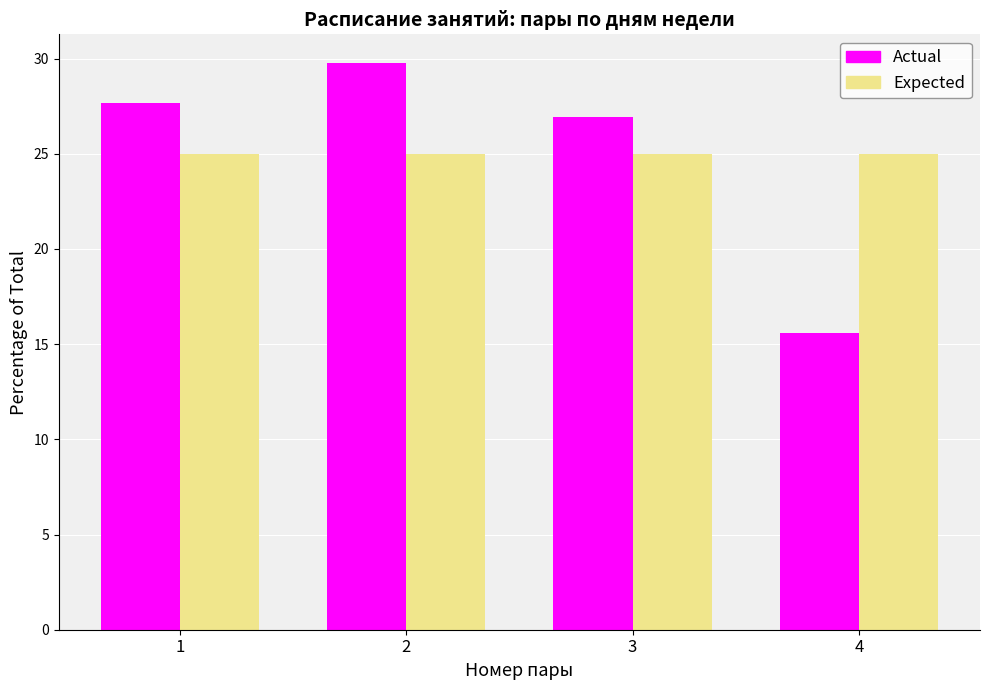

Reading left to right, list all the values displayed in this chart.

Actual: 27.7	29.8	27.0	15.6
Expected: 25.0	25.0	25.0	25.0